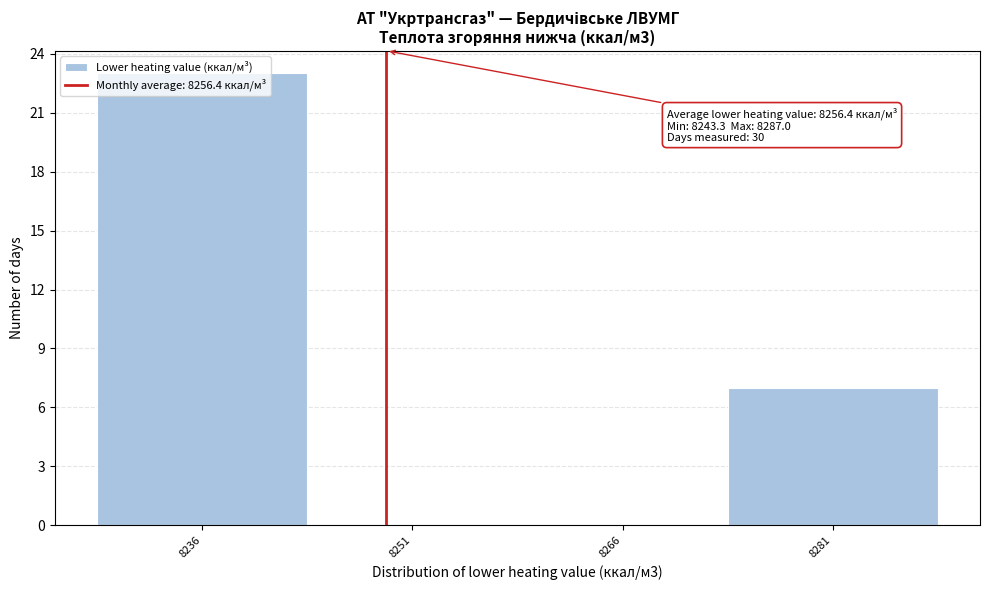

Between 8236 and 8251, which is larger?

8236